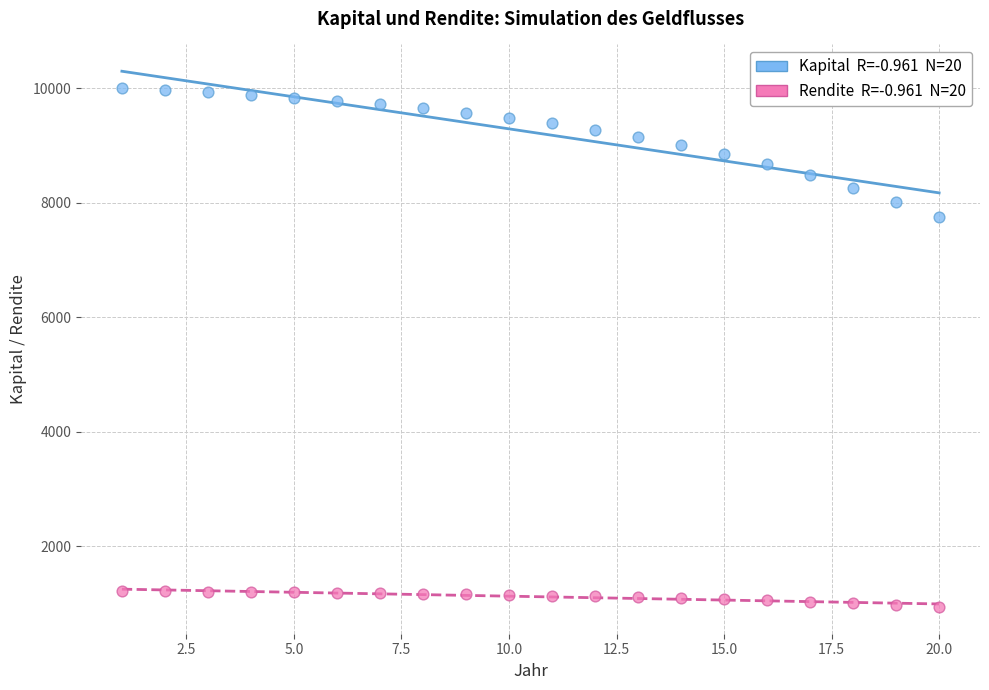

Across all data points, what is the range of Y values (max minus min)?

9059.6